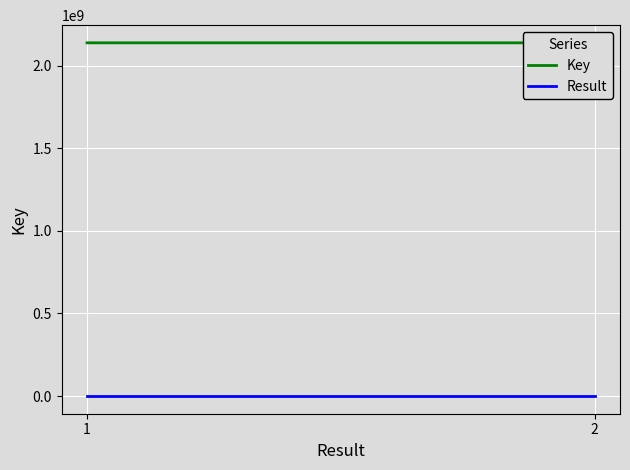

Which series has the largest total across all categories?

Key